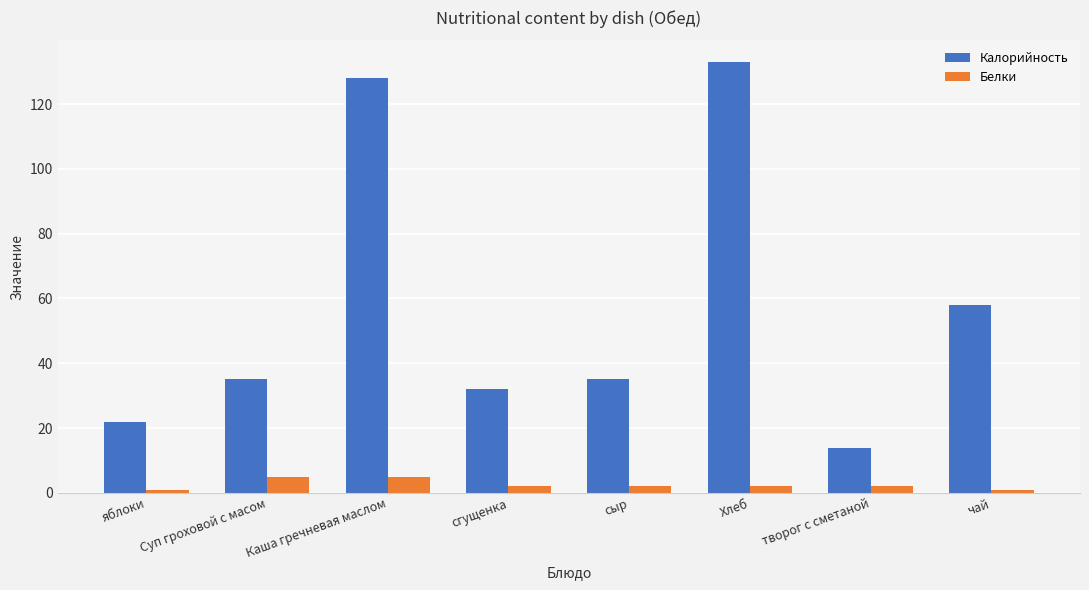

Which series has the widest spread of values?

Калорийность